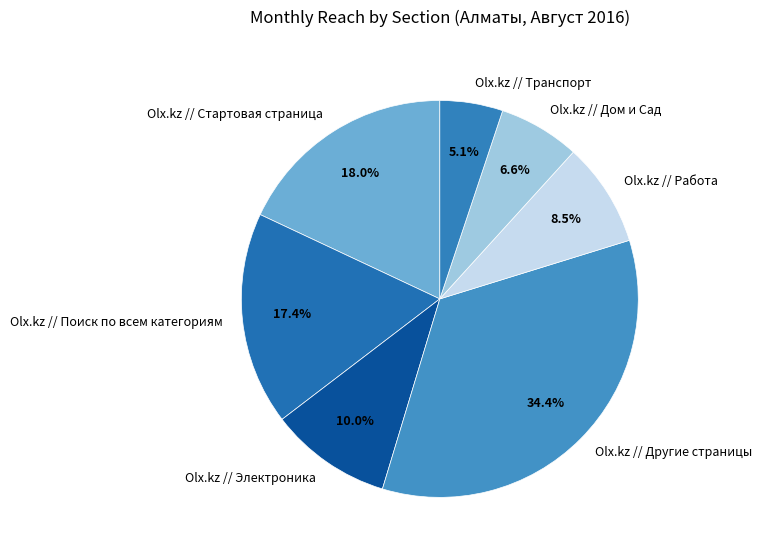

The Olx.kz // Другие страницы slice represents 40% of the pie. True or false?

False